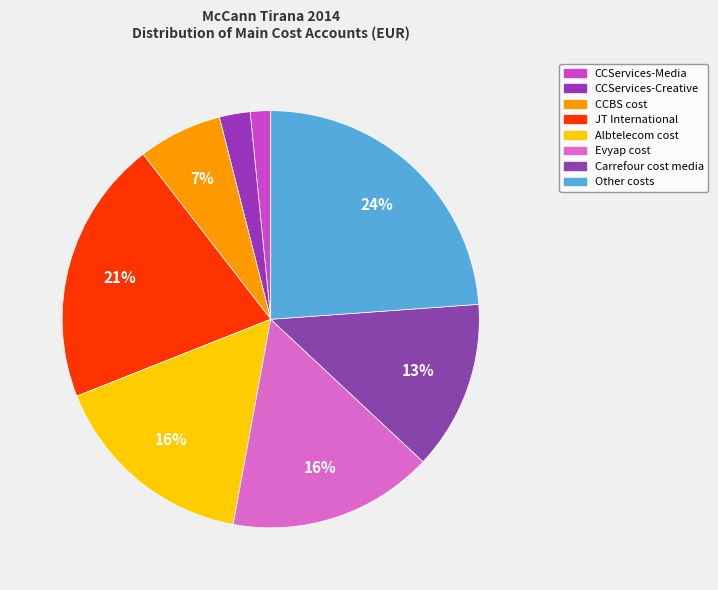

Which slice is the smallest?

CCServices-Media